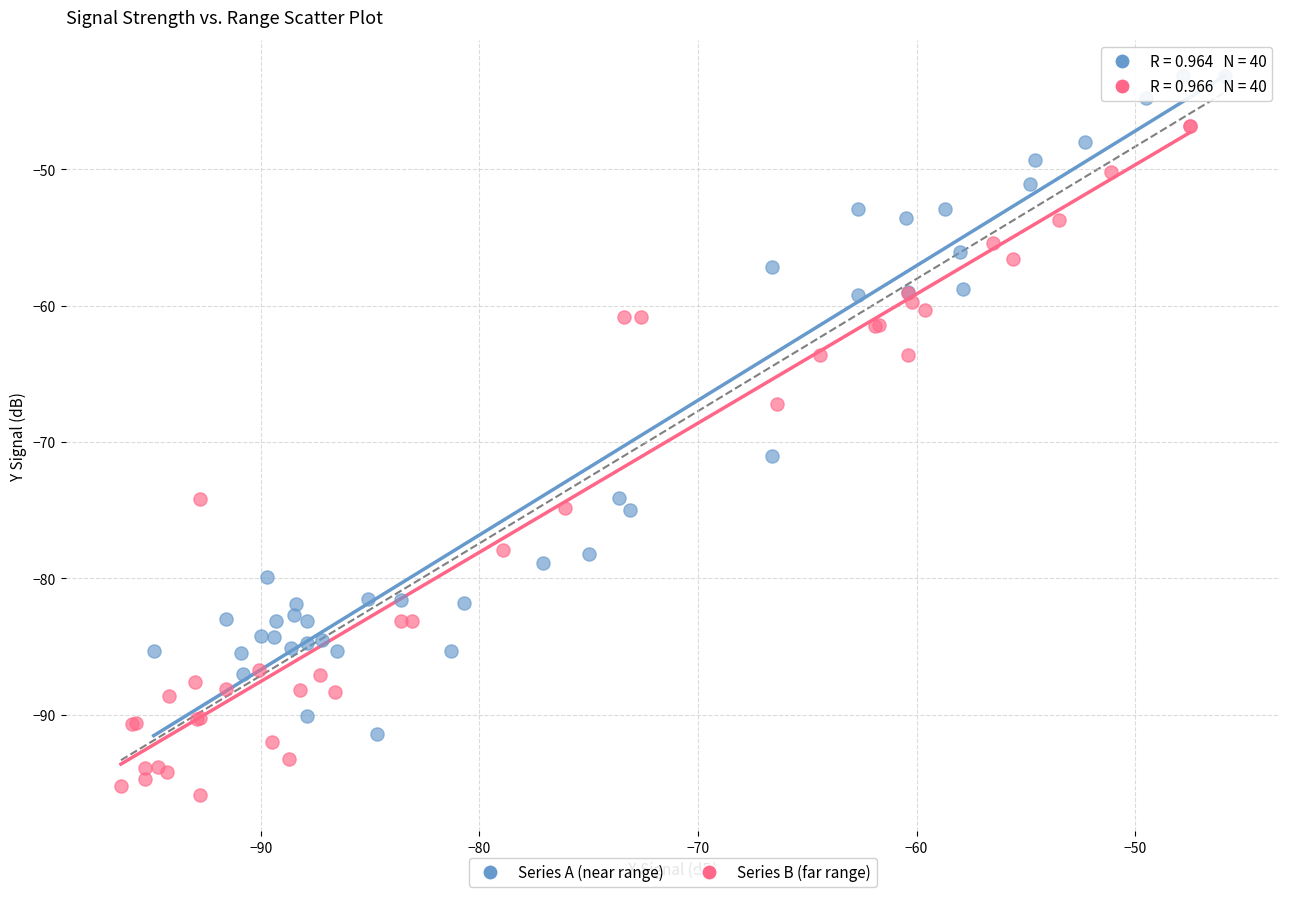

Which series has the widest spread of Y values?

Series B (far range)